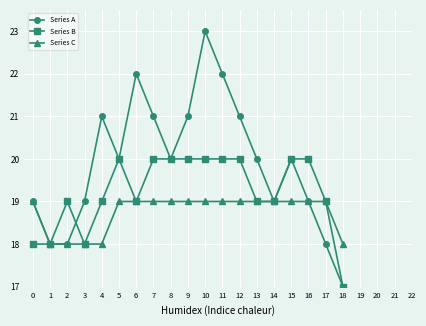

What is the sum of the Series A values at 15 and 6?

42